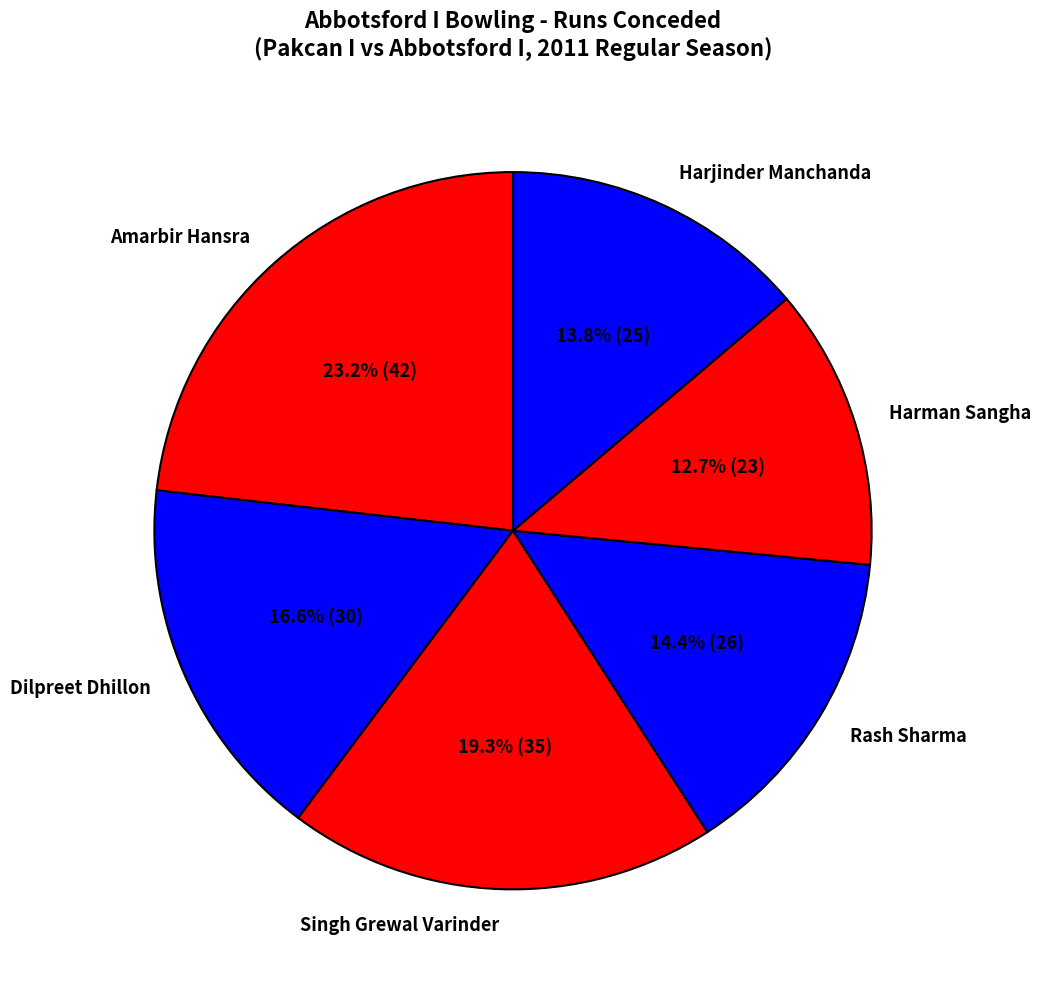

Combined, what portion of the pie is Harjinder Manchanda and Amarbir Hansra?

37.0%